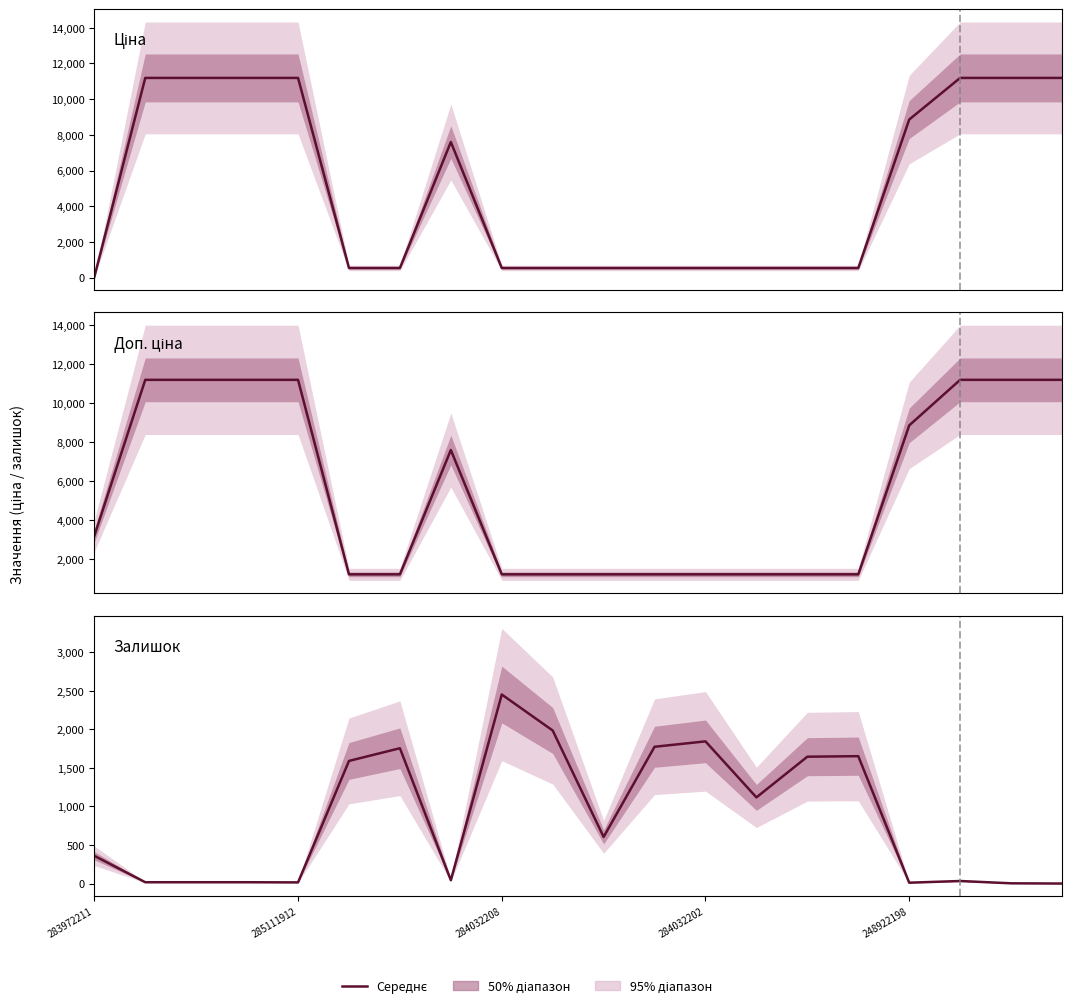

Read the Ціна value at 18.

11188.2